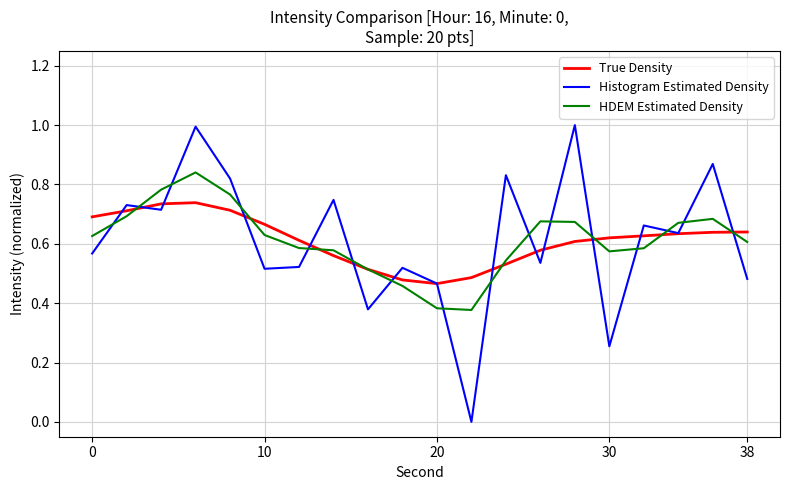

List the series in order of their peak value, highest first.

Histogram Estimated Density, HDEM Estimated Density, True Density